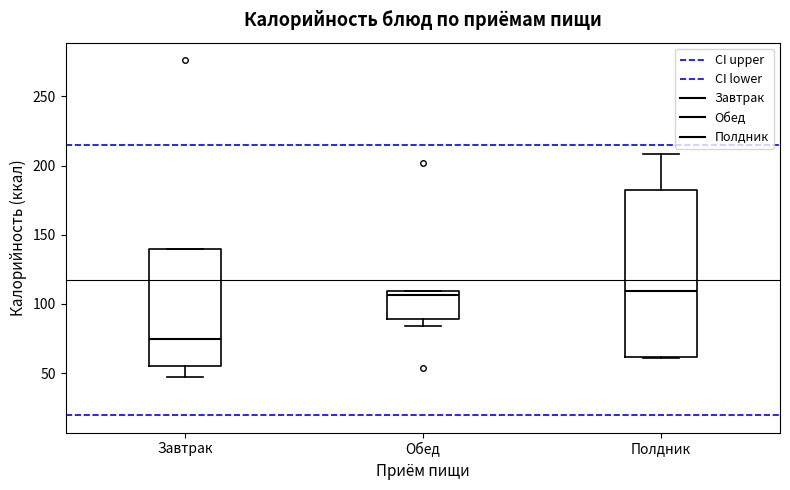

Reading left to right, read every box against the y-axis: the position of its median line, the range the box covers, and the ends of its whiskers. The values are not printed on the chart, so give them approximately, as read against the axis.

Завтрак: median 75, box 55 to 140, whiskers 45 to 140
Обед: median 105, box 90 to 110, whiskers 85 to 110
Полдник: median 110, box 60 to 180, whiskers 60 to 210